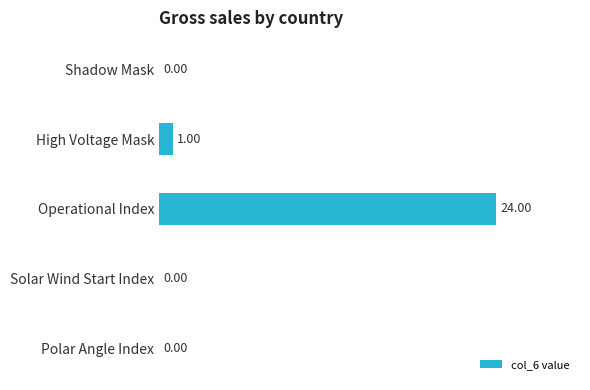

What is the sum of all values?

25